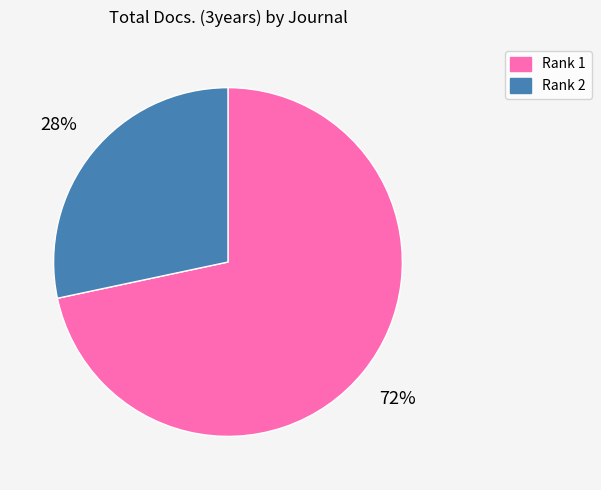

Is there a majority slice in this chart?

Yes